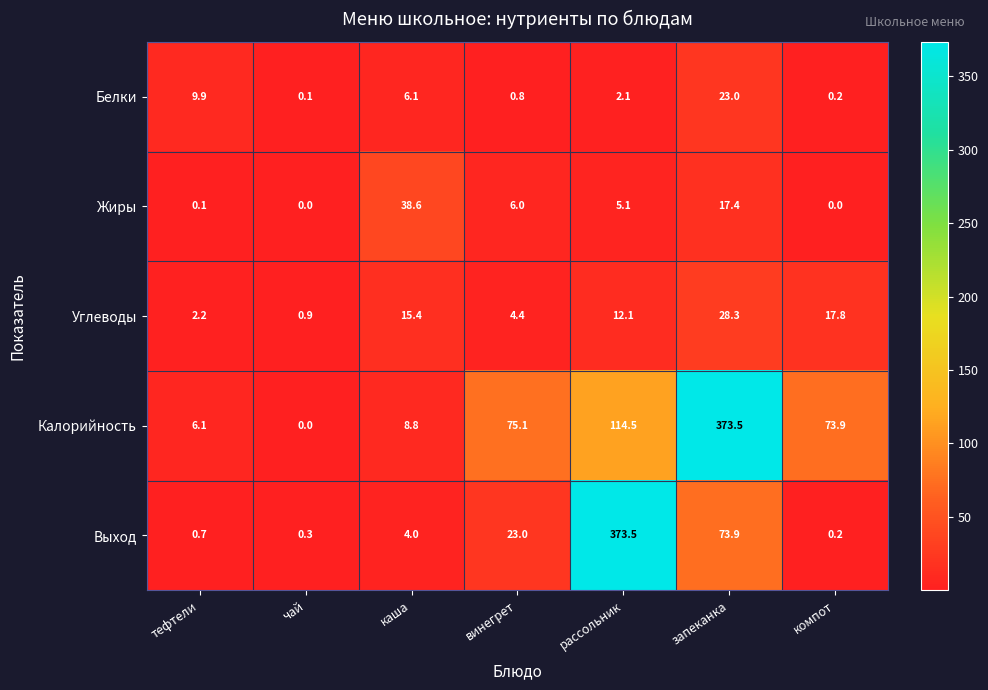

Which series changed the most between каша and компот?

Калорийность